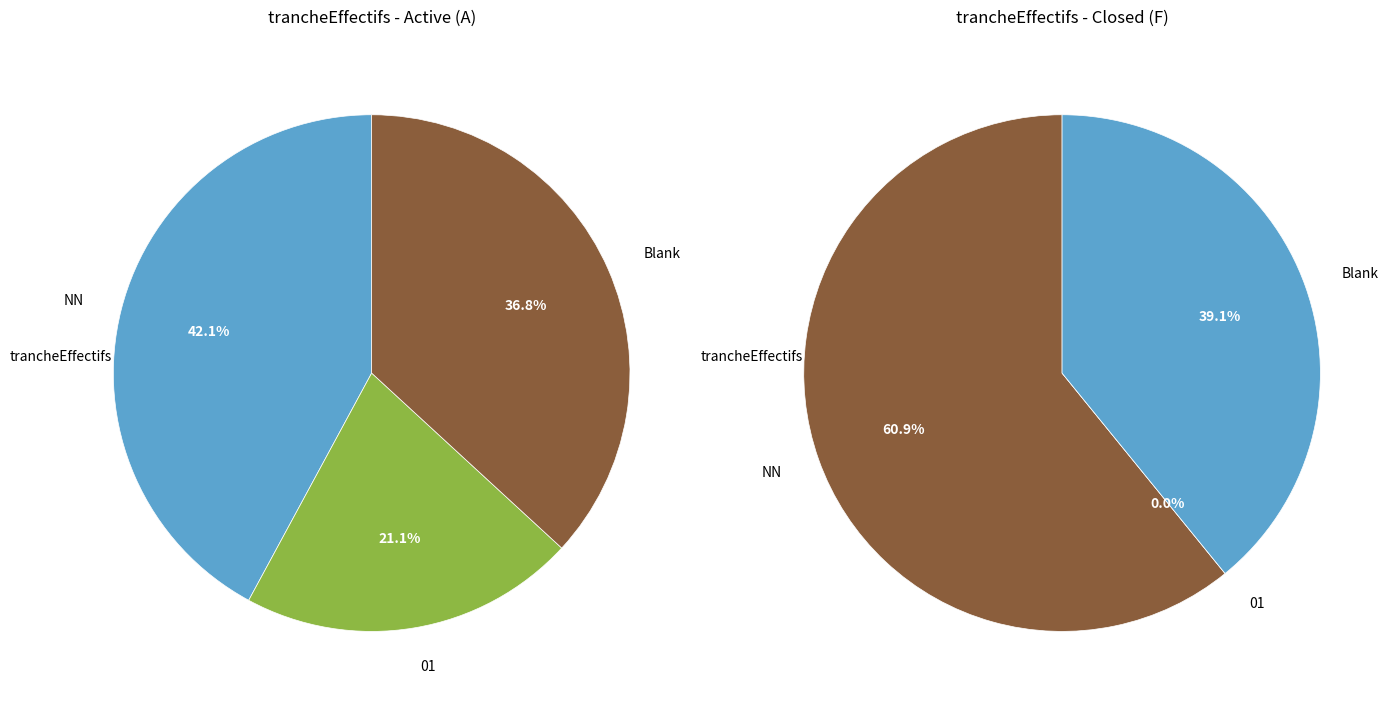

Does any single category account for the majority?

Yes